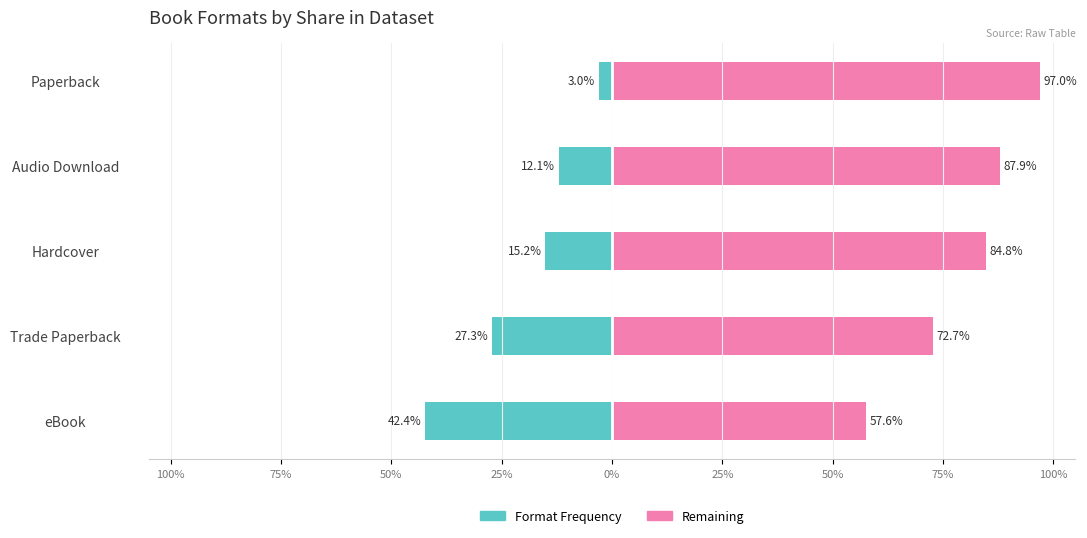

Reading left to right, list all the values displayed in this chart.

Format Frequency: -42.4	-27.3	-15.2	-12.1	-3.0
Remaining: 57.6	72.7	84.8	87.9	97.0